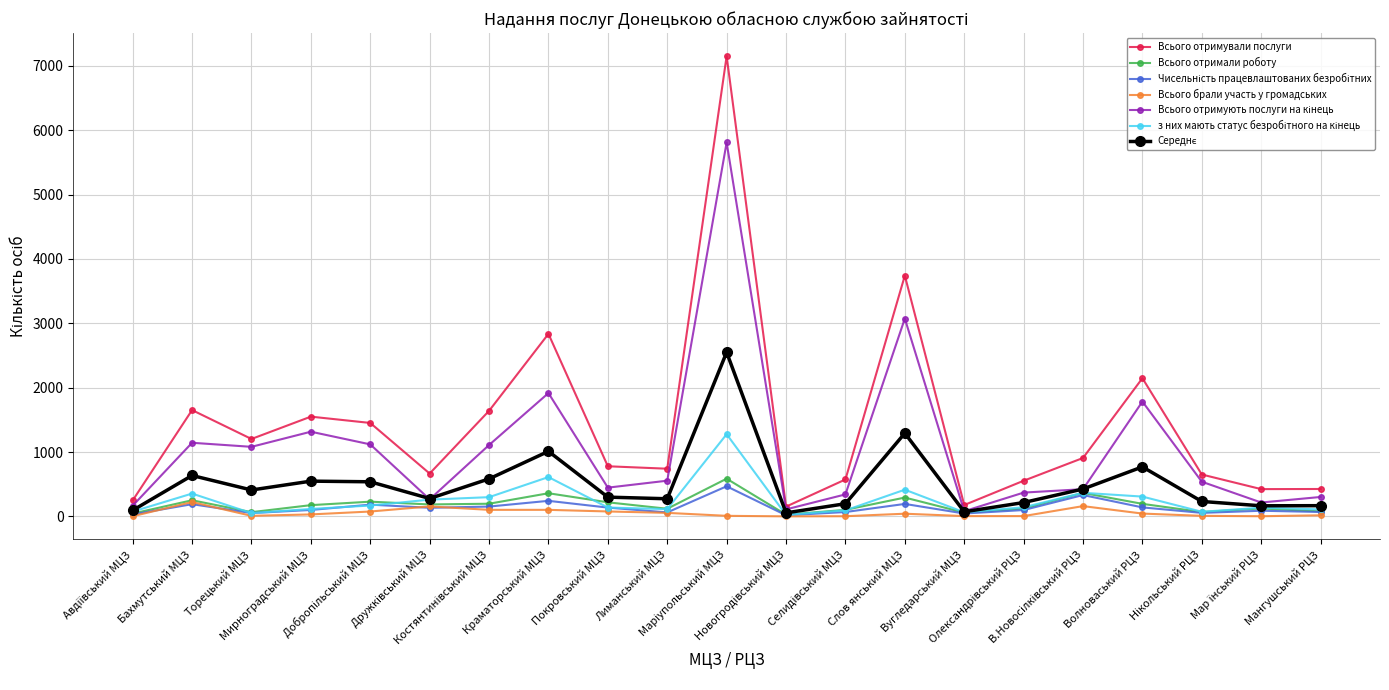

Which series has the widest spread of values?

Всього отримували послуги